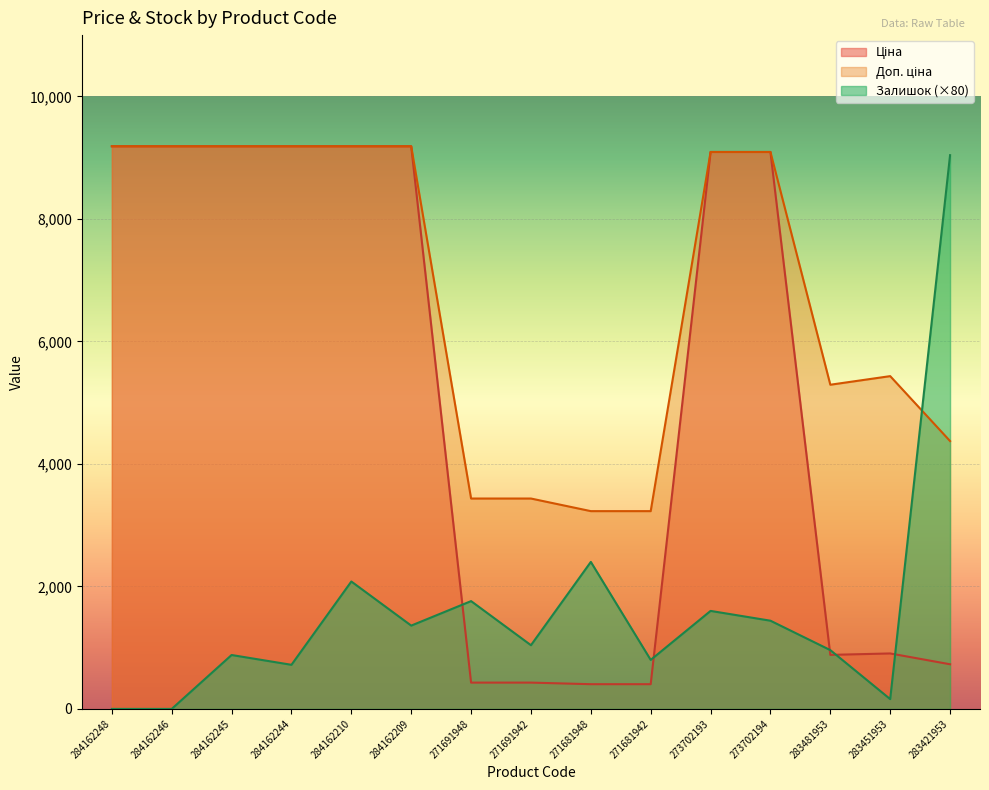

The Доп. ціна series shows 1822.7 at 273702193. True or false?

False